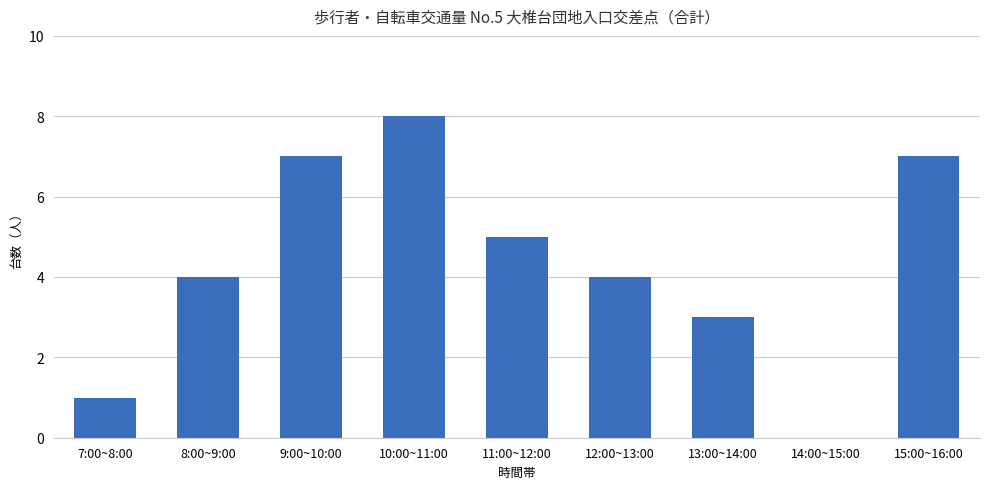

Reading left to right, list all the values displayed in this chart.

1	4	7	8	5	4	3	0	7